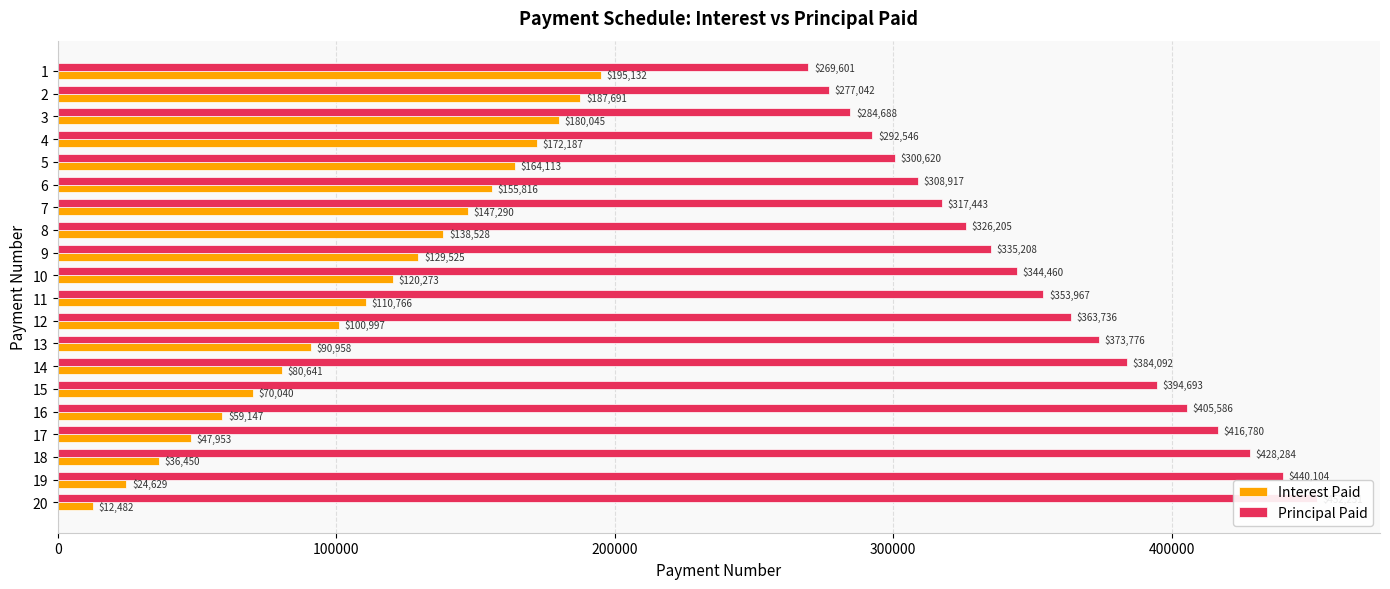

How many data points in Interest Paid are above 120273?

10